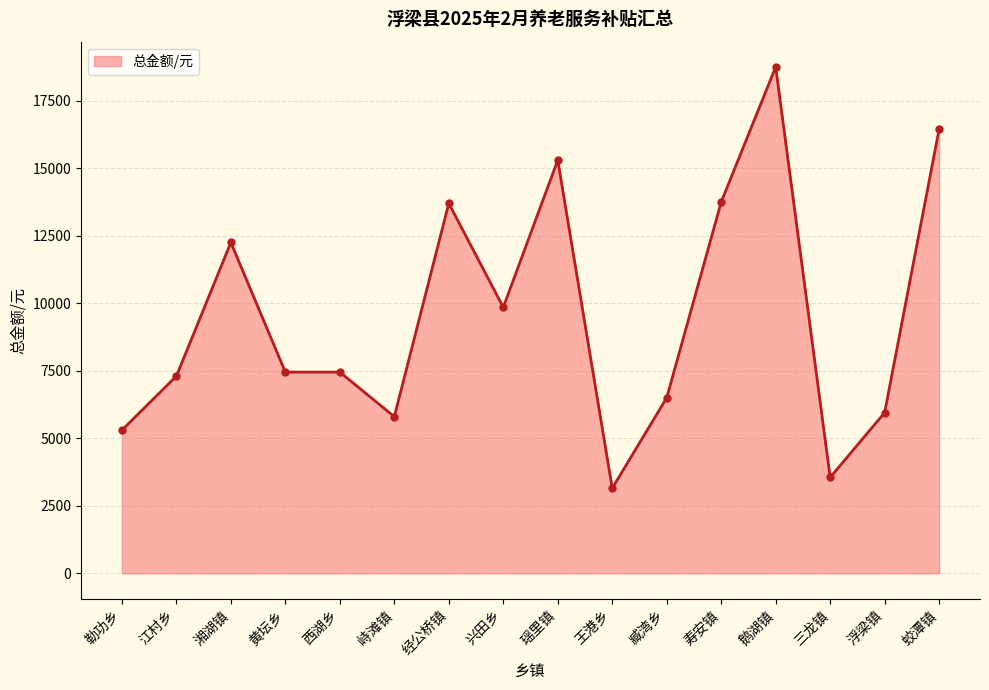

Between 寿安镇 and 兴田乡, which is larger?

寿安镇